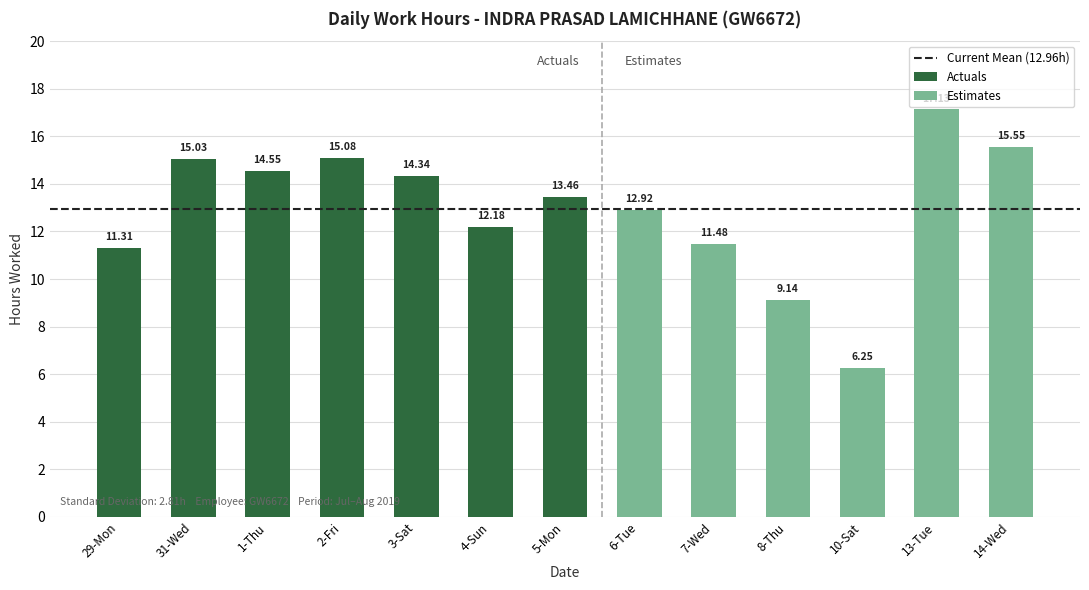

List the labels in order of Actuals value, smallest first.

29-Mon, 4-Sun, 5-Mon, 3-Sat, 1-Thu, 31-Wed, 2-Fri